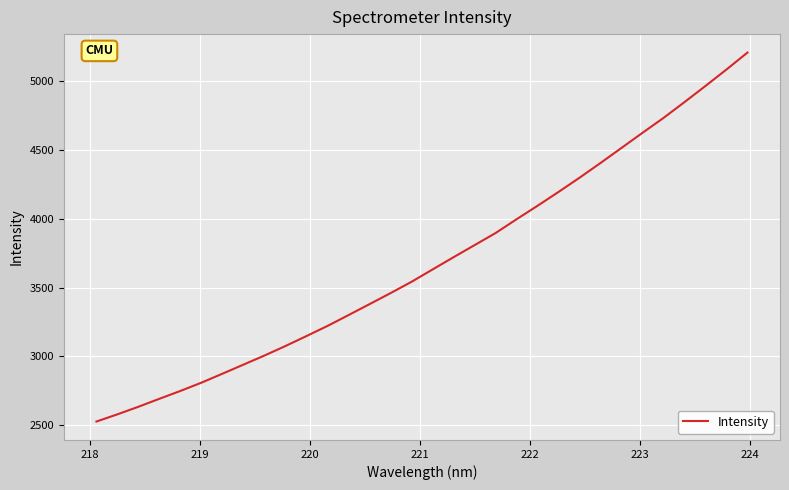

What is the maximum value shown in the chart?

5210.1